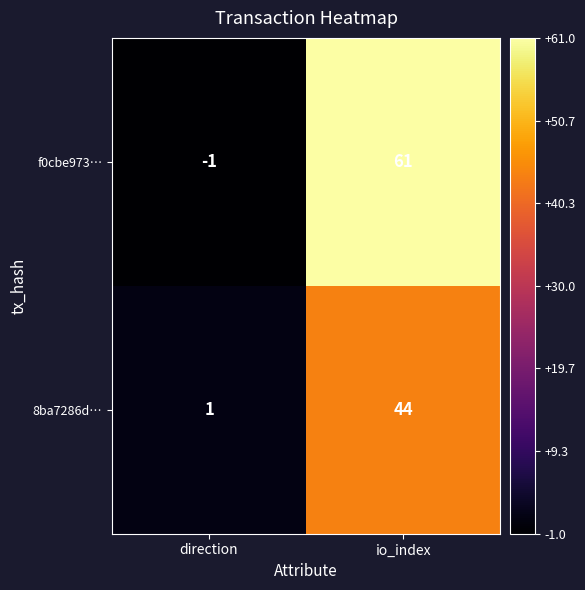

What is the difference between the maximum and minimum values in the f0cbe973… series?

62